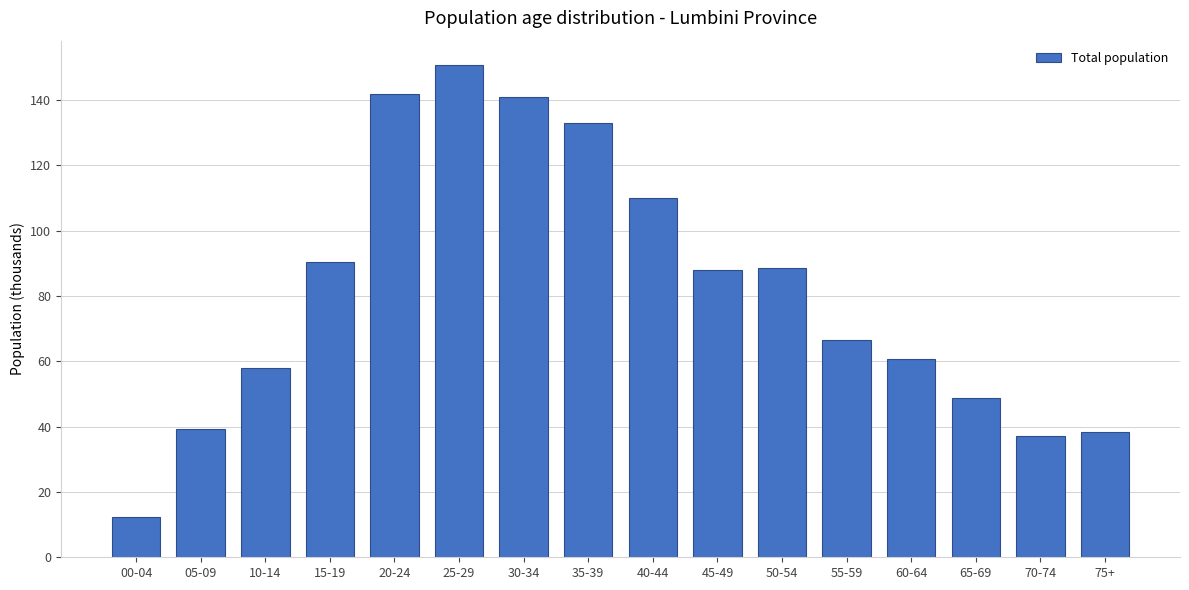

At which label does the data first exceed 88?

15-19